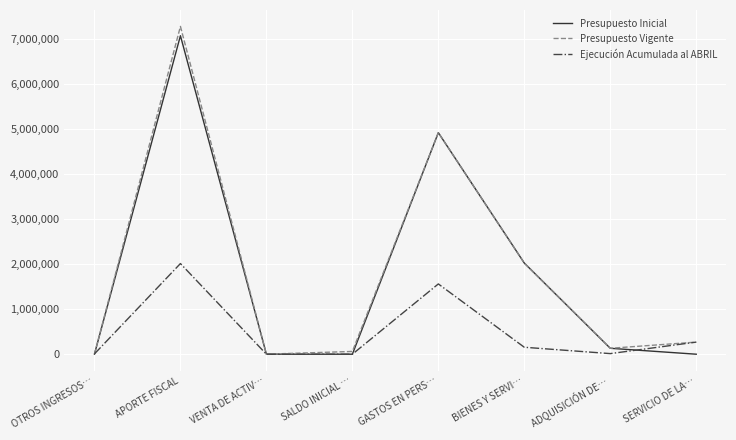

Which series has the widest spread of values?

Presupuesto Vigente